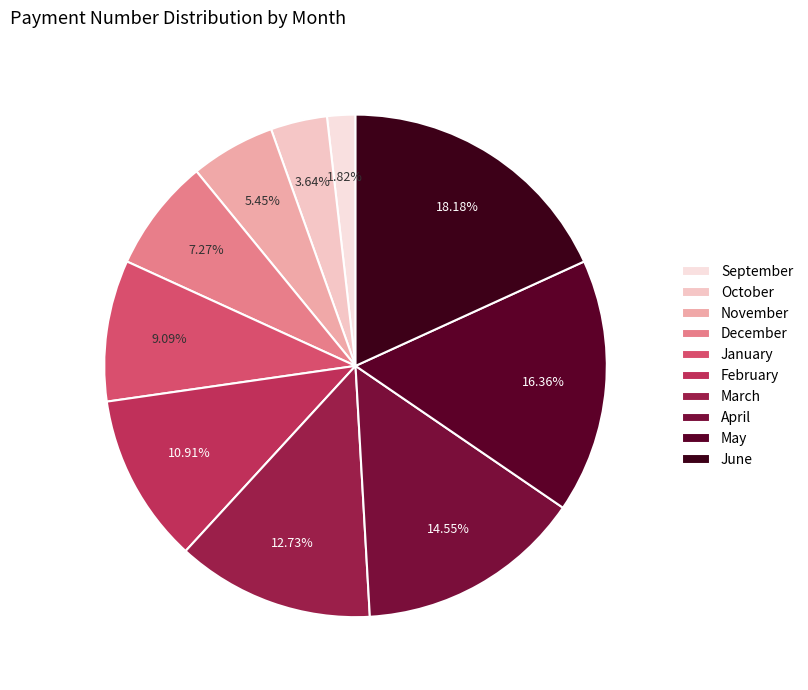

Which category has the smallest portion of the pie?

September